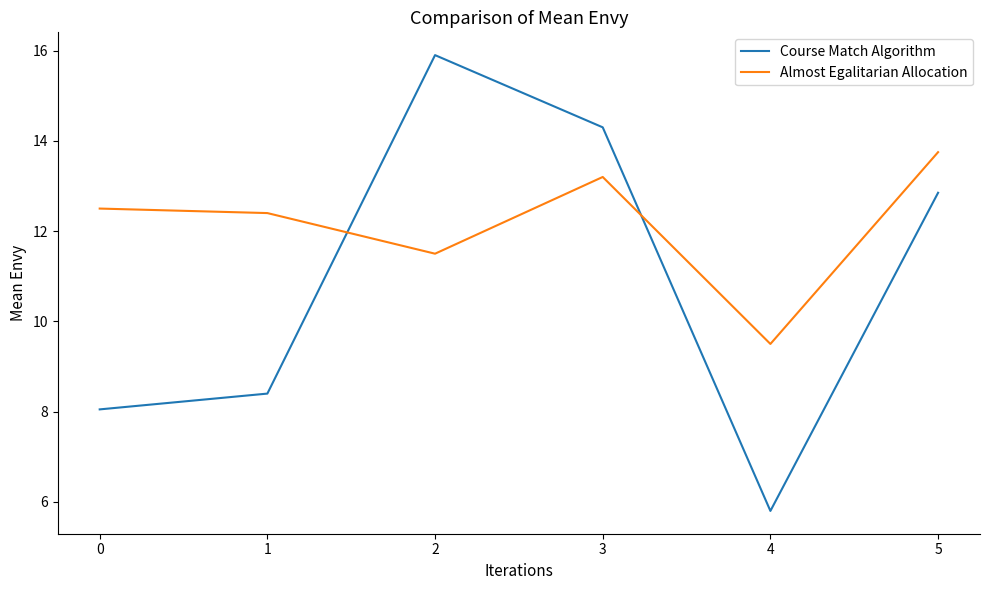

How many values in the Almost Egalitarian Allocation series are below 12?

2